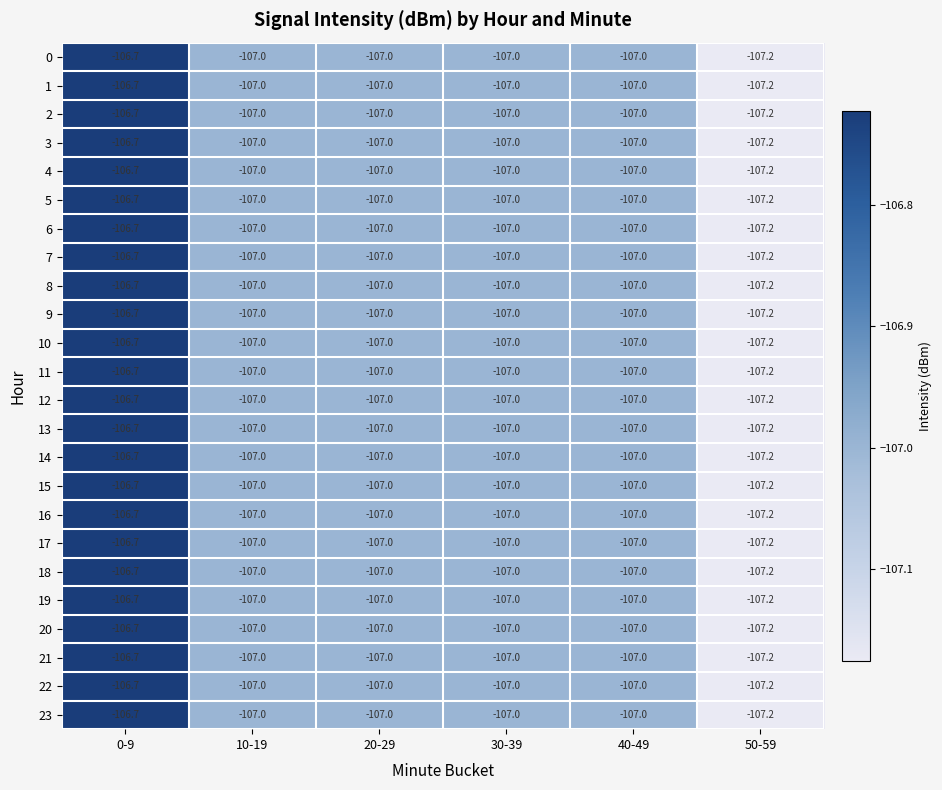

What is the difference between the maximum and second lowest values in the 3 series?

0.3